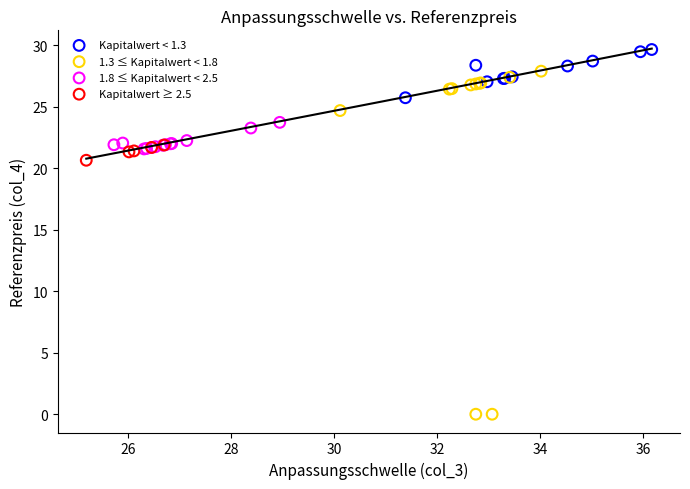

Which series contains the lowest Y value?

1.3 ≤ Kapitalwert < 1.8